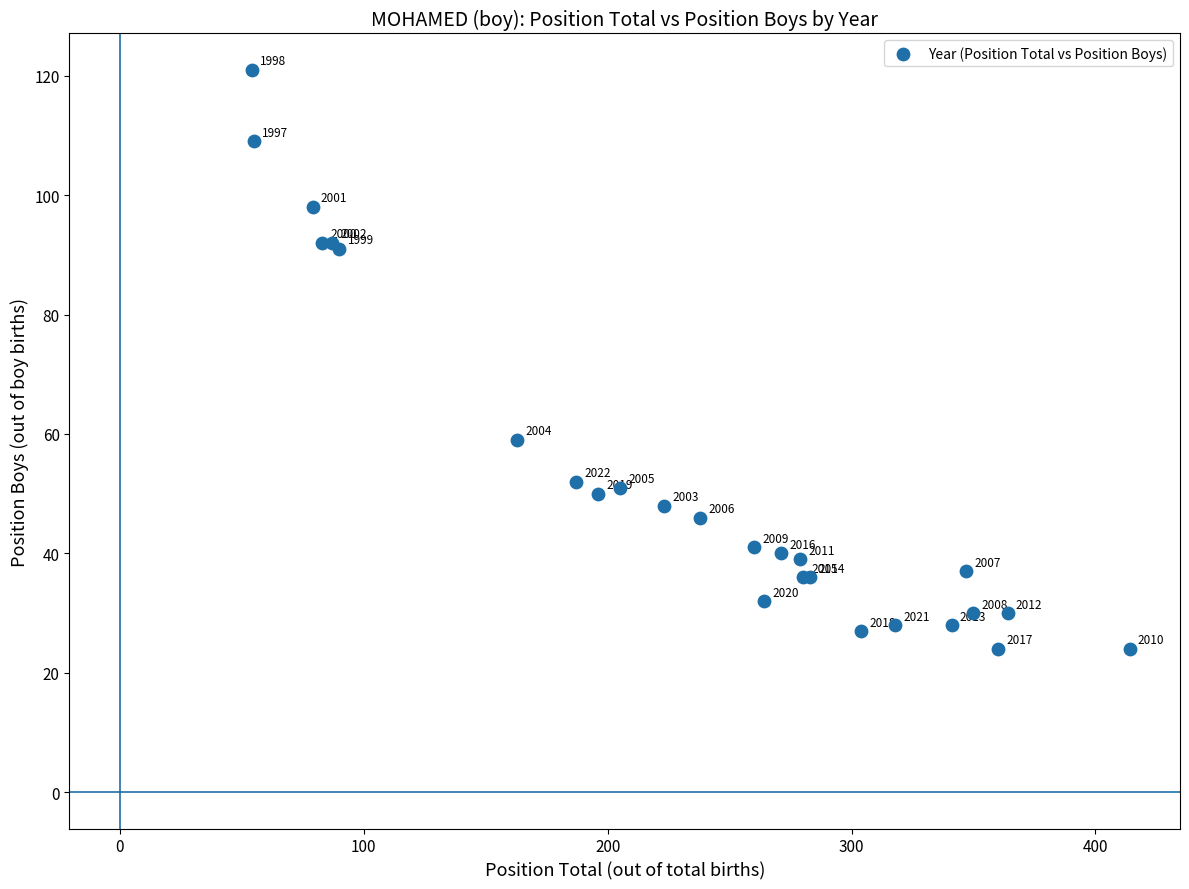

What Y value in the scatter plot is closest to 72?

59